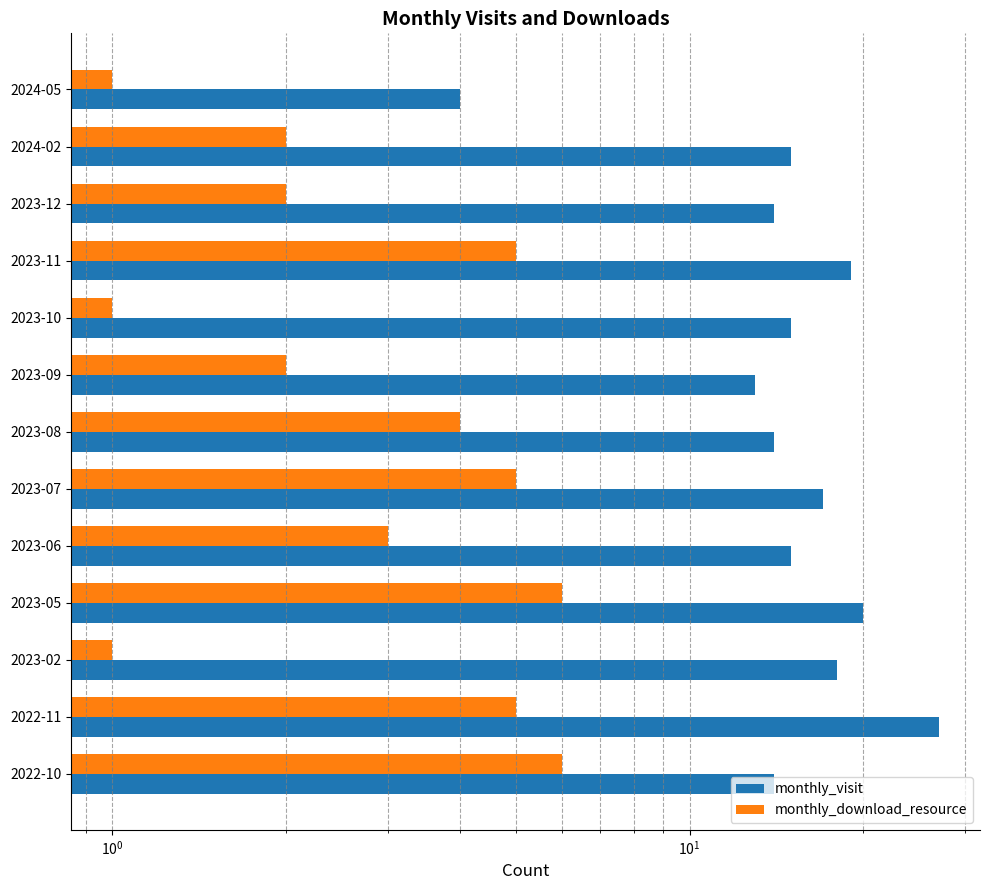

True or false: monthly_visit has a value of 24 at 2023-10.

False